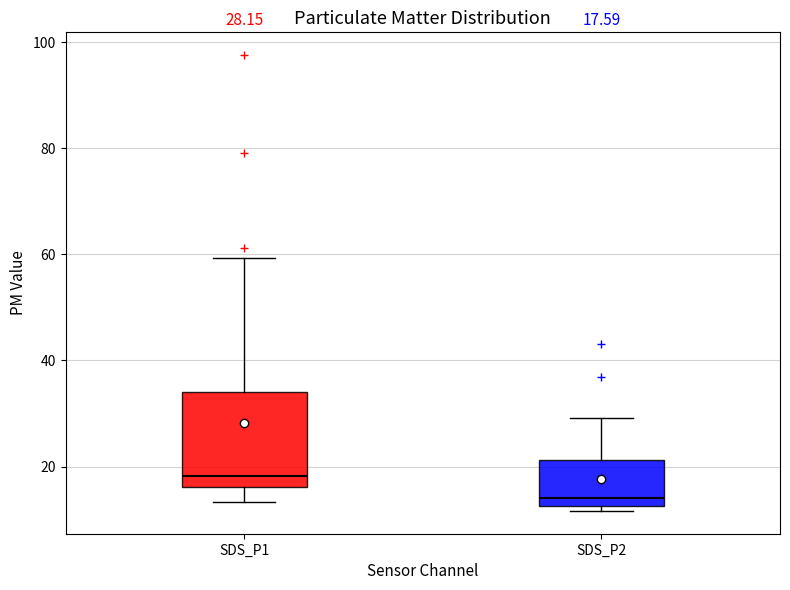

Which box is the tallest, from its lower edge to its upper edge?

SDS_P1